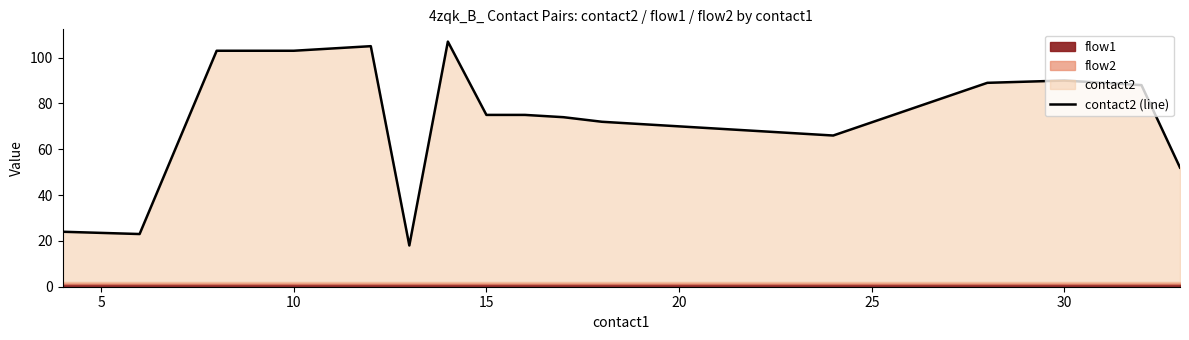

What is the highest value of the contact2 (line) series?

107